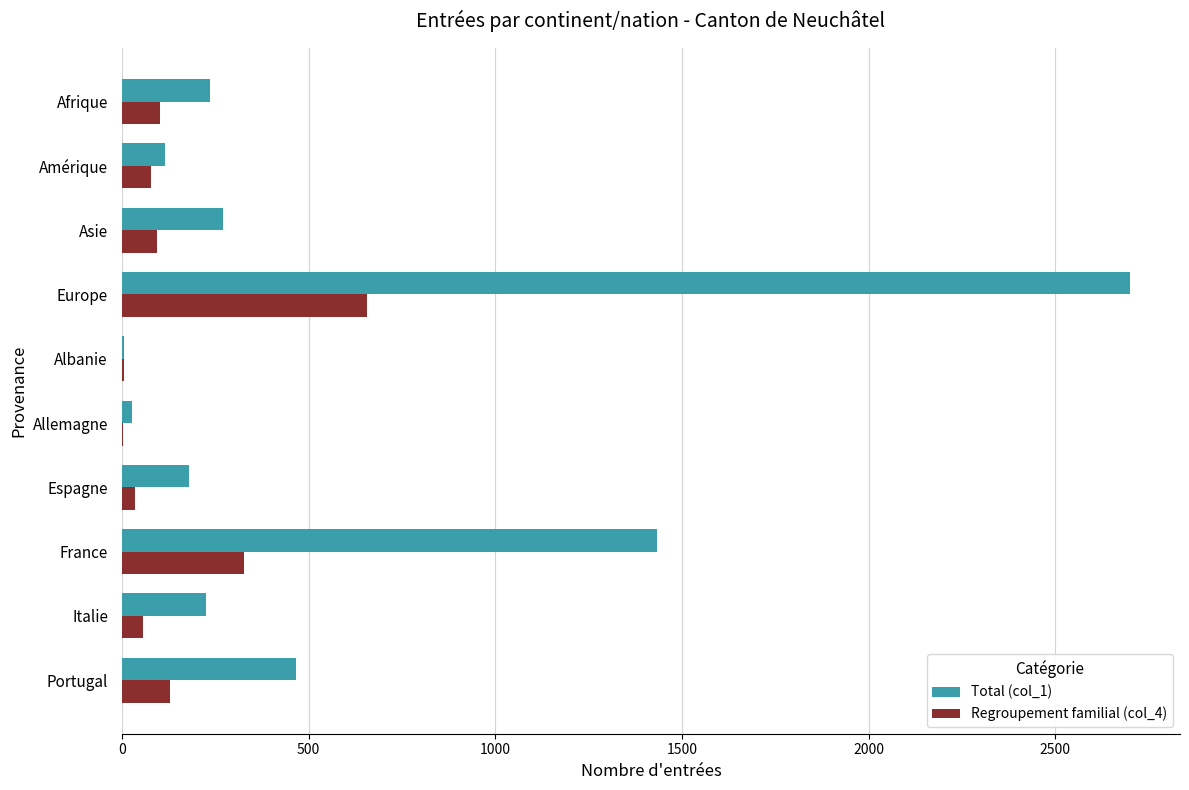

At which category is the sum across all series the highest?

Europe